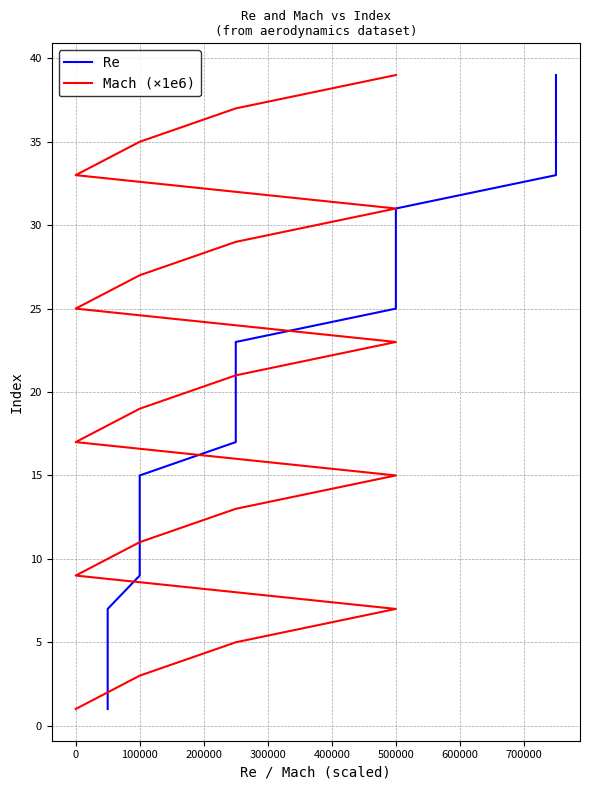

What is the label of the 12th point from the right?

700000